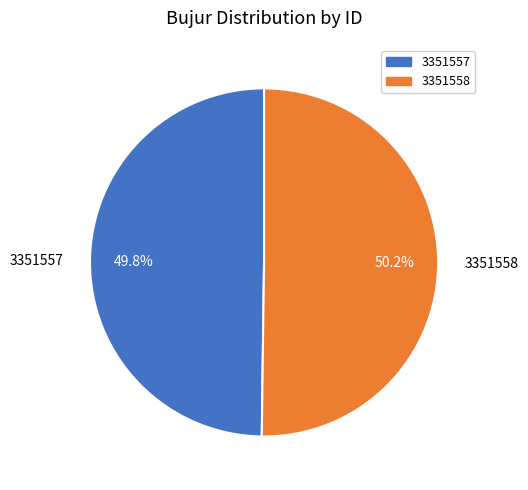

What is the ratio of the value at 3351557 to the value at 3351558?

1.0